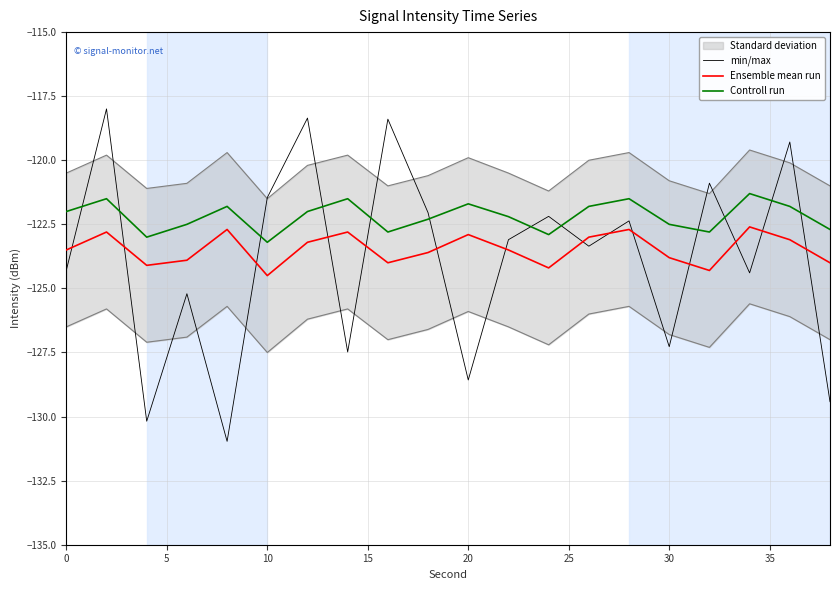

How many times do min/max and Controll run cross each other?

12